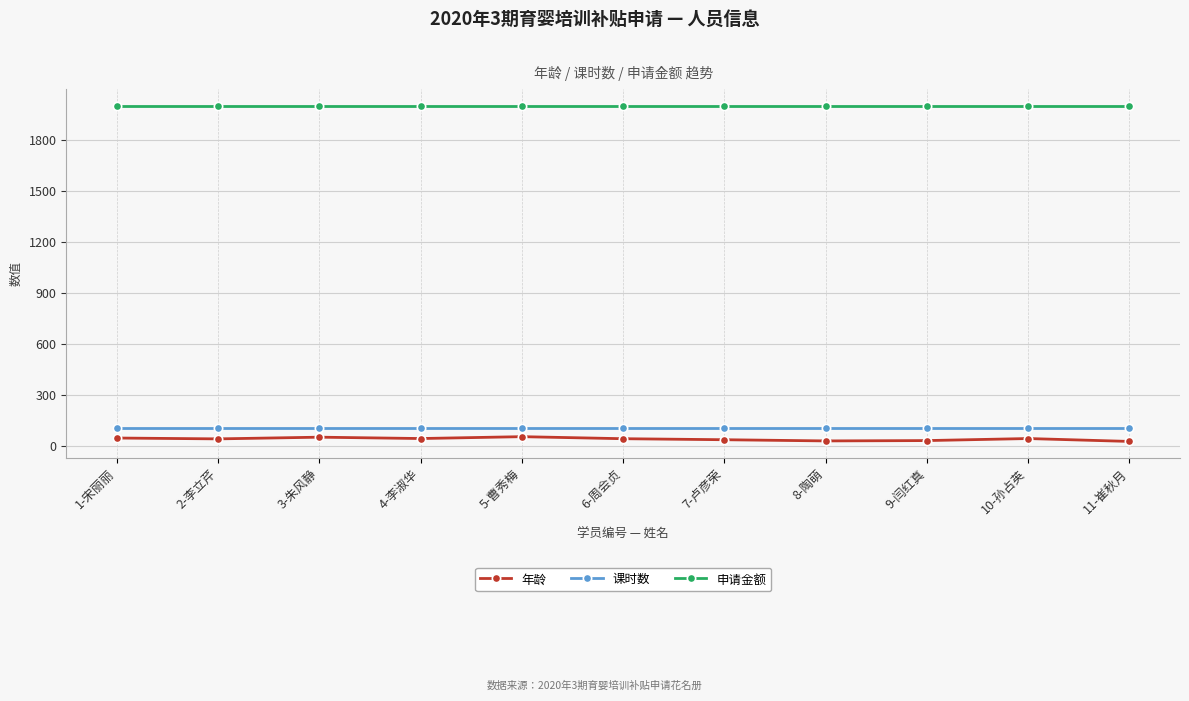

What is the value of the 课时数 point at the 1st from the left?

104